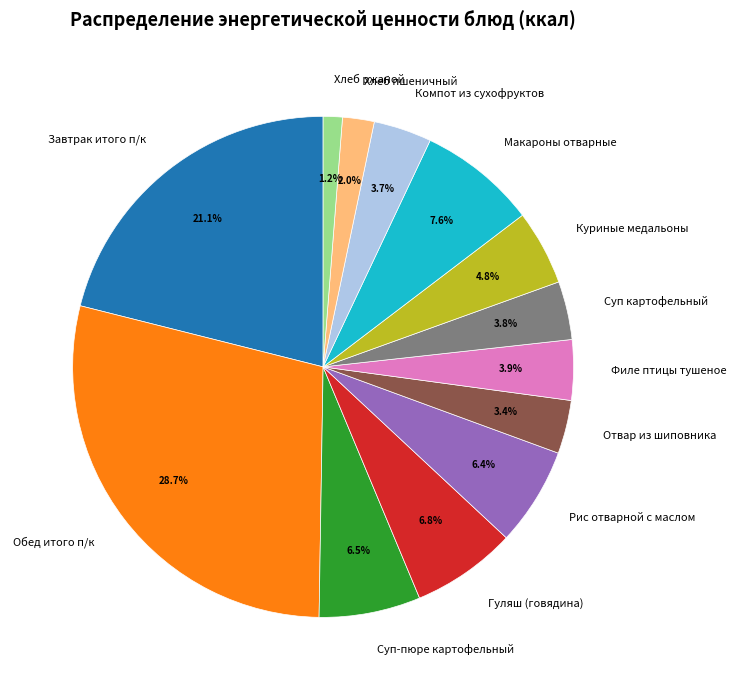

Is Хлеб пшеничный the majority of the pie?

No